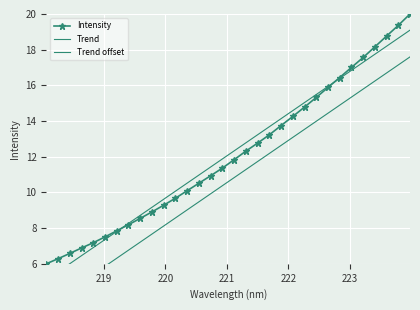

True or false: Intensity has more than 1 points higher than both neighbors.

False